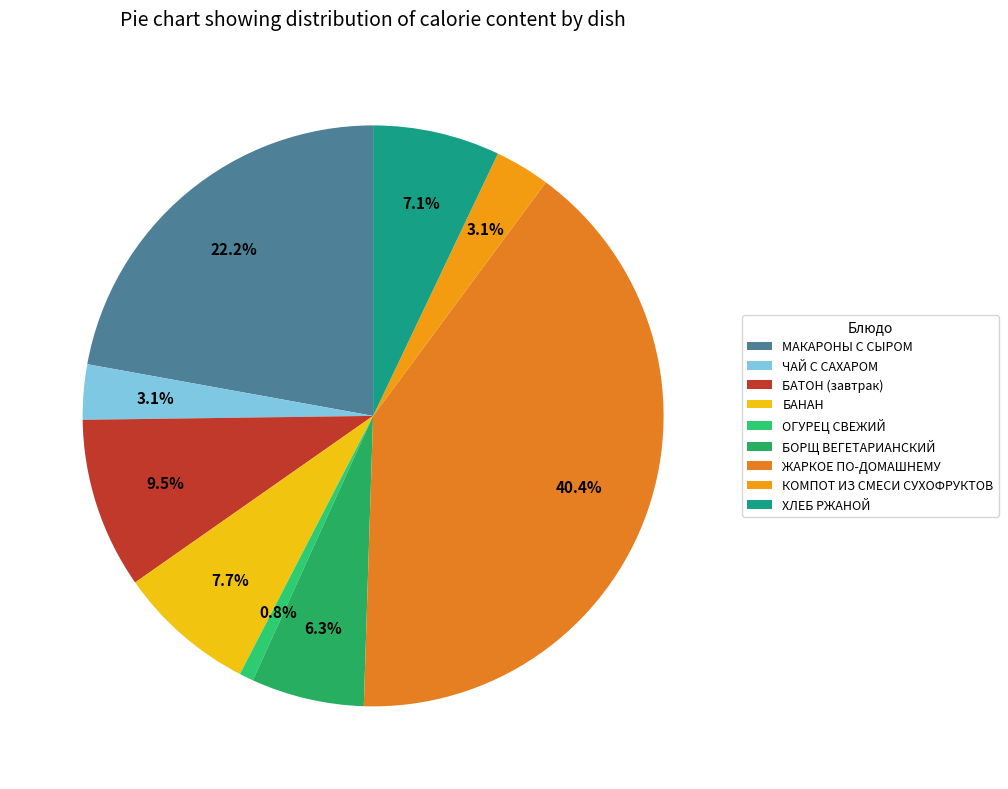

What is the change in value from БАТОН (завтрак) to ХЛЕБ РЖАНОЙ?

-31